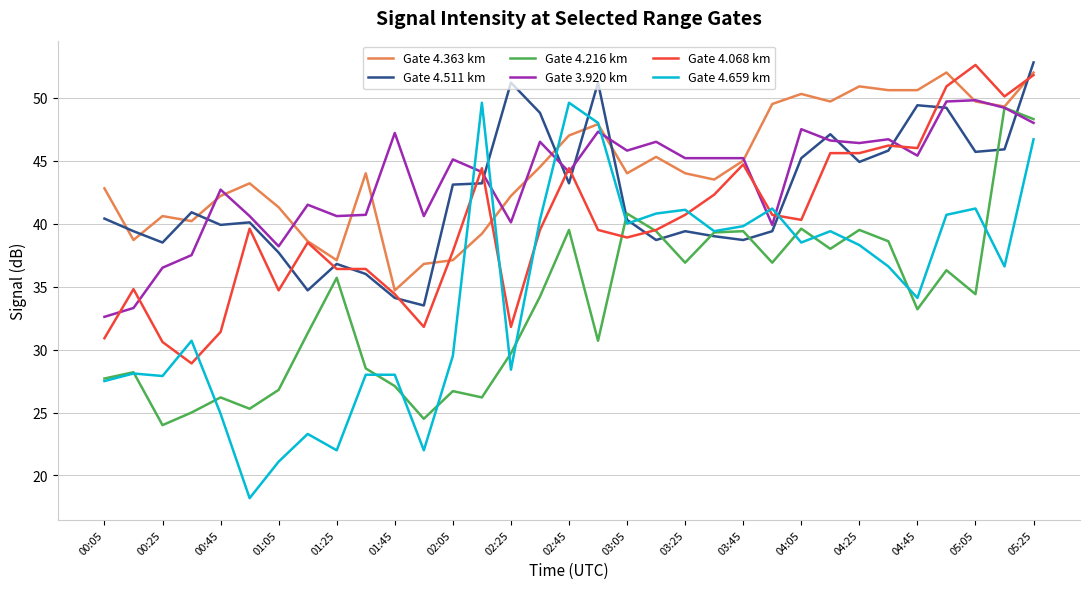

What is the greatest value displayed?

52.8